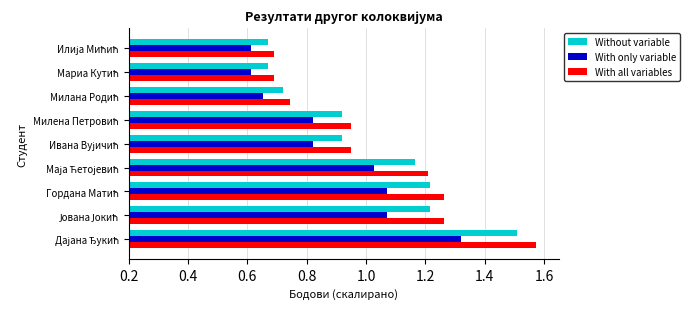

Which series has the largest total across all categories?

With all variables